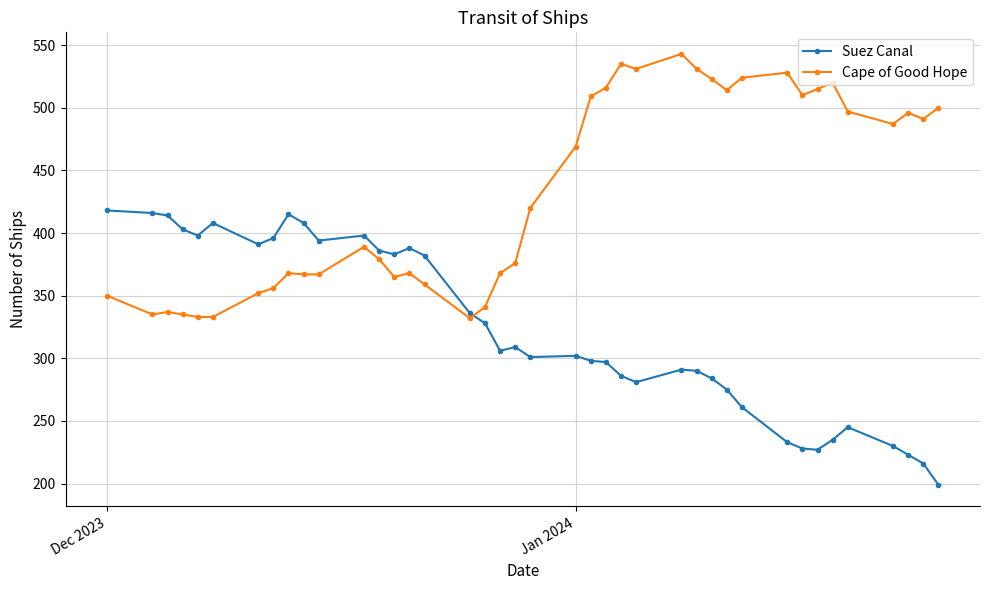

What is the minimum value shown in the chart?

199